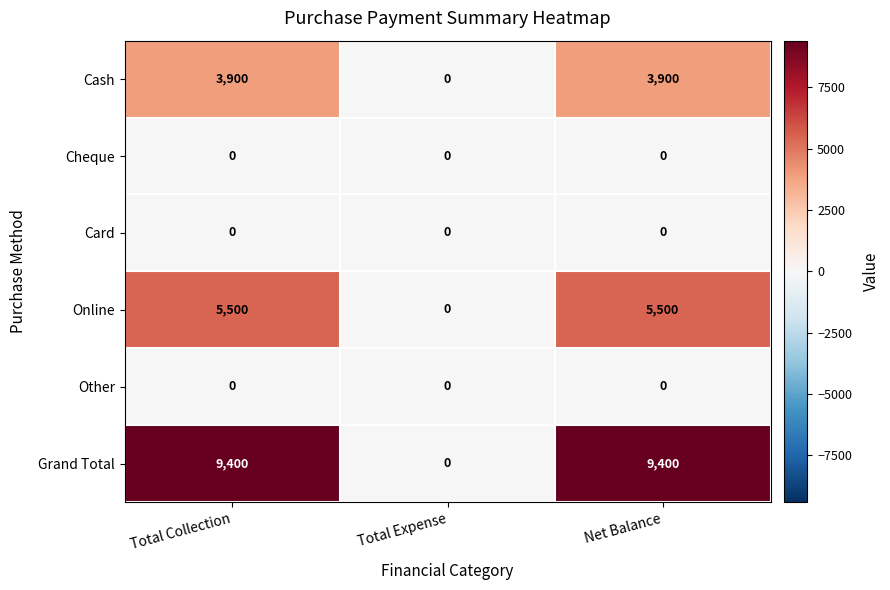

Which series changed the most between Total Expense and Net Balance?

Grand Total